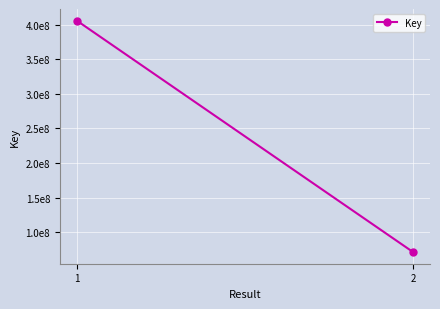

How many distinct data groups are displayed?

1